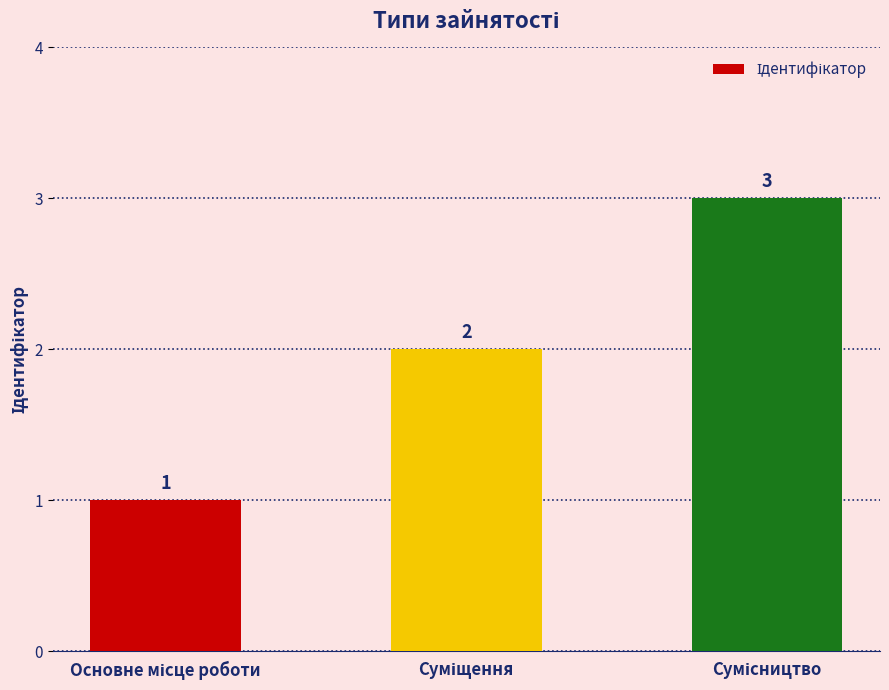

Count the values in the range 1 to 3.

3